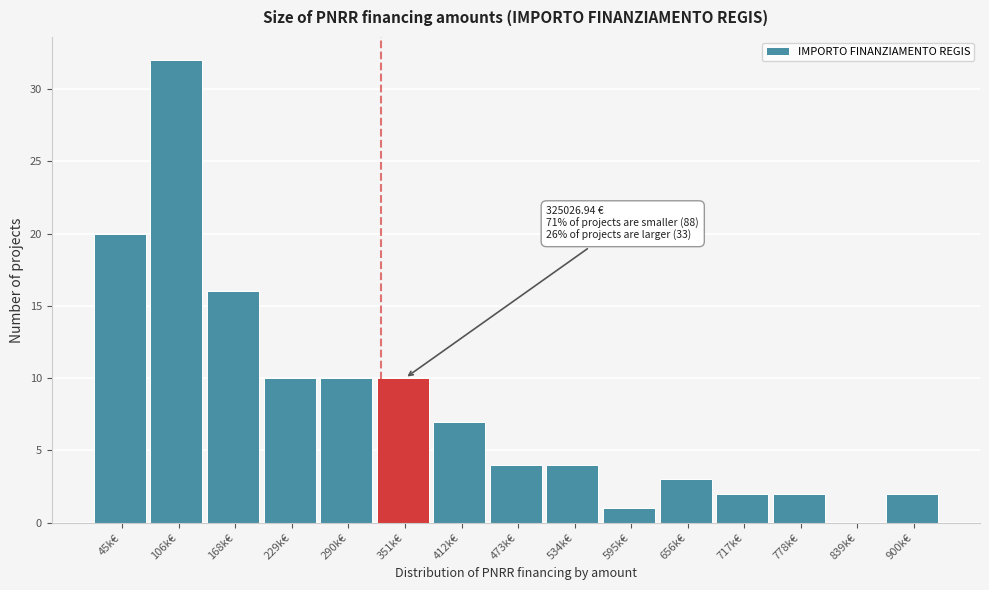

Reading left to right, list all the values displayed in this chart.

45k€=20	106k€=32	168k€=16	229k€=10	290k€=10	351k€=10	412k€=7	473k€=4	534k€=4	595k€=1	656k€=3	717k€=2	778k€=2	839k€=0	900k€=2